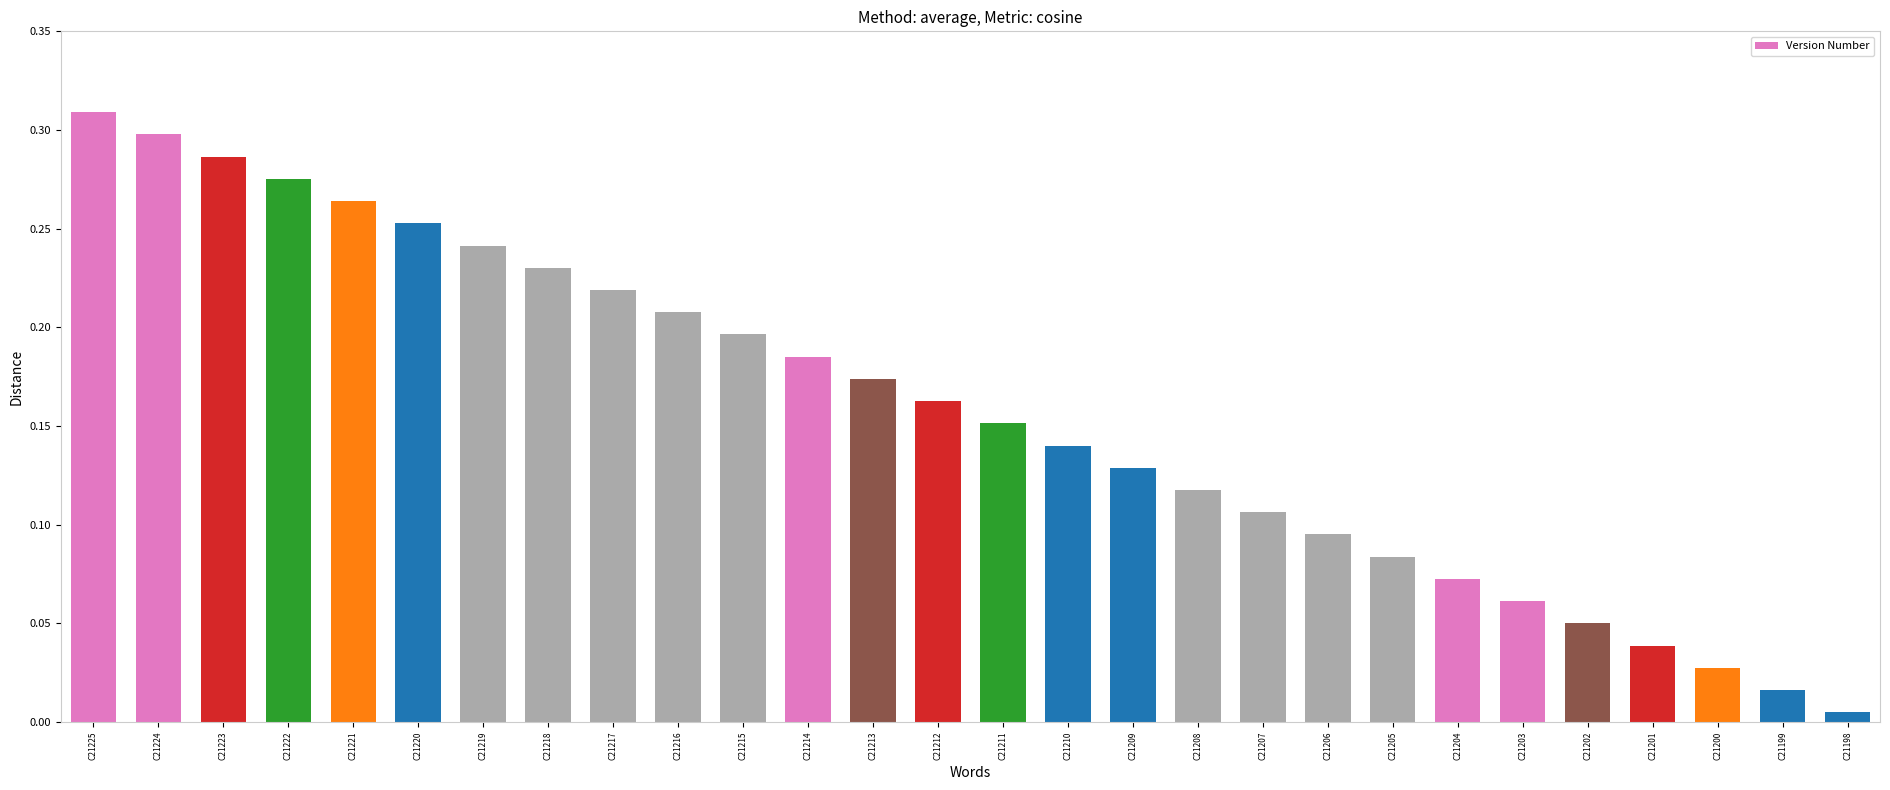

True or false: the data shows 0.0 at C21207.

False